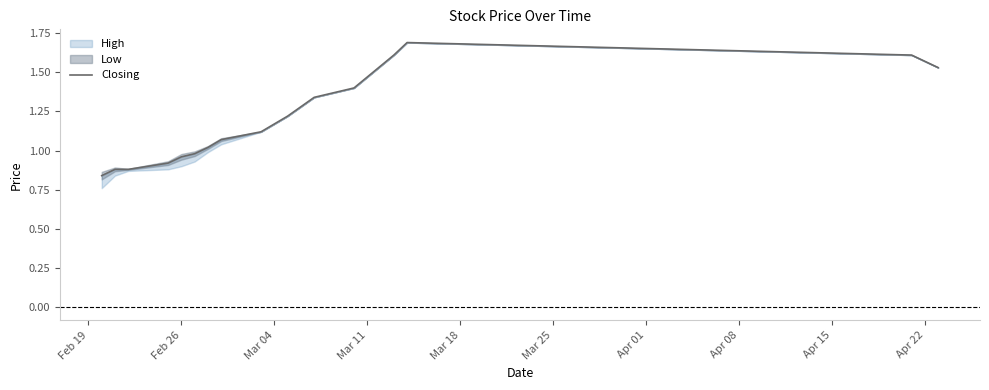

The chart shows a value of 0.8 at Feb 19. True or false?

True